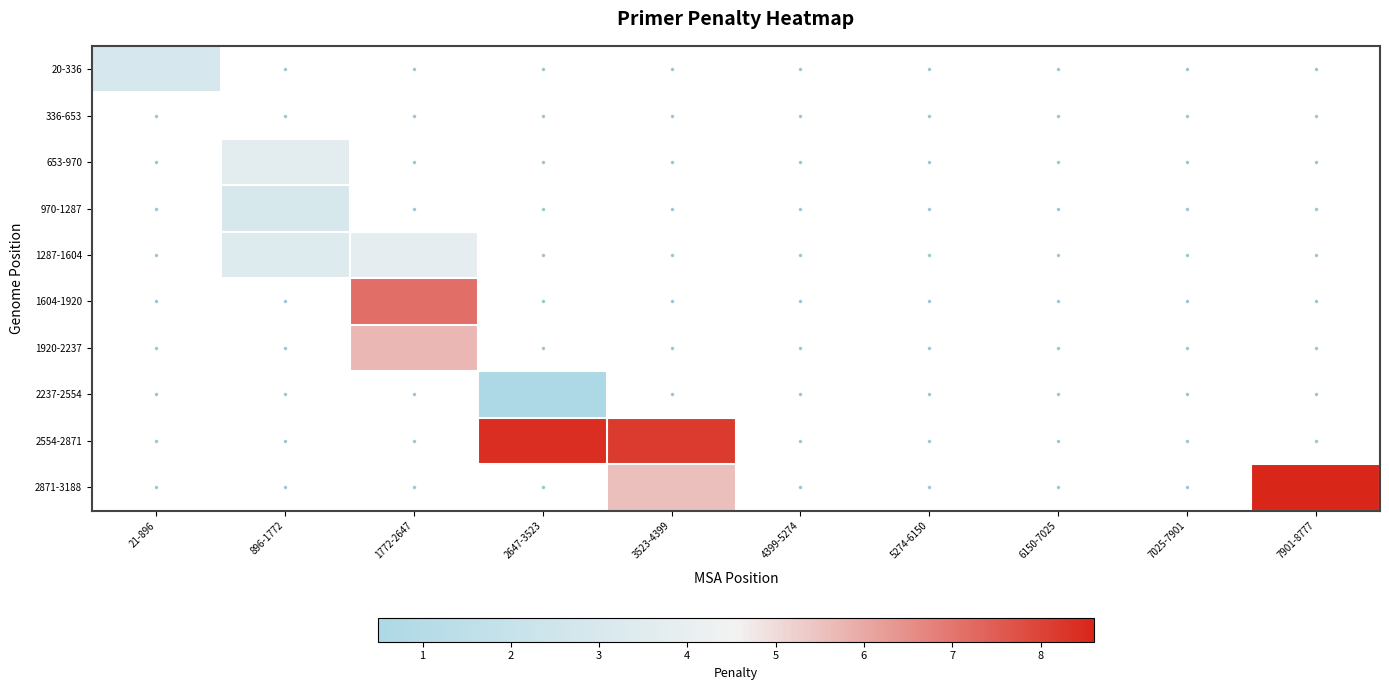

Is the value of 336-653 at 7025-7901 greater than the value of 2871-3188 at 7901-8777?

No